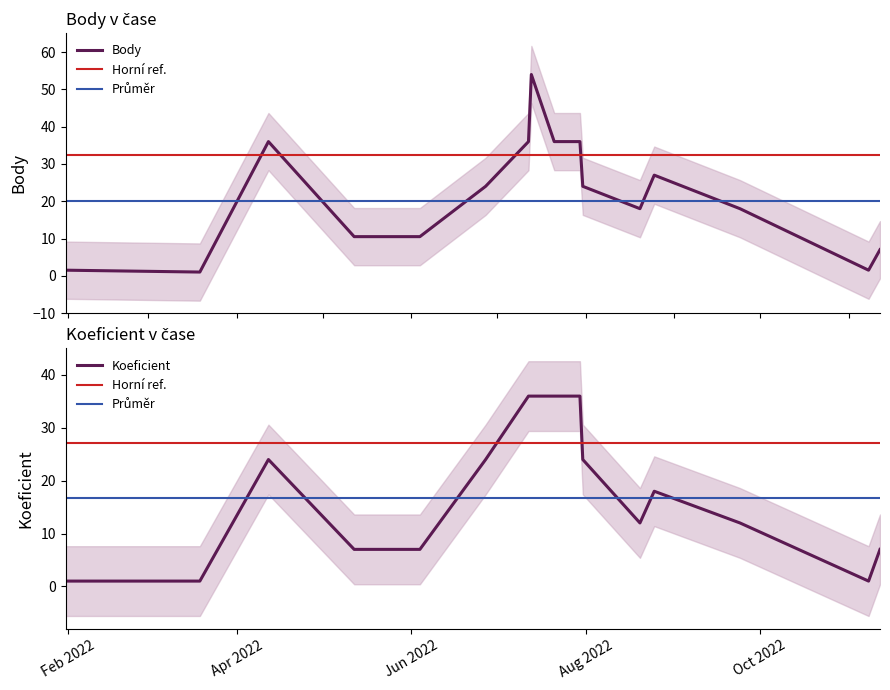

Which series changed the most between 2022-09-24 and 2022-11-12?

Body